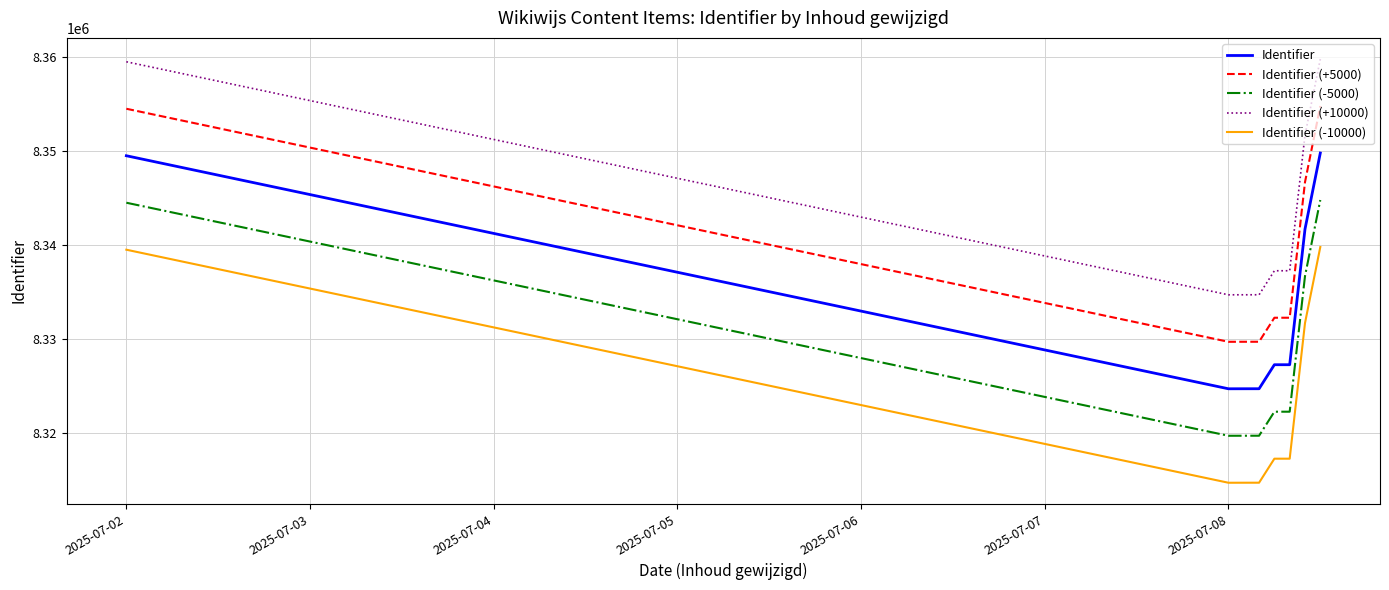

How many lines are shown in the chart?

5